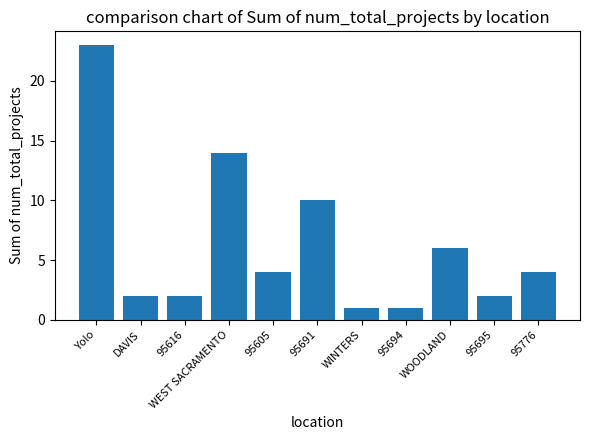

What is the difference between the maximum and minimum values?

22